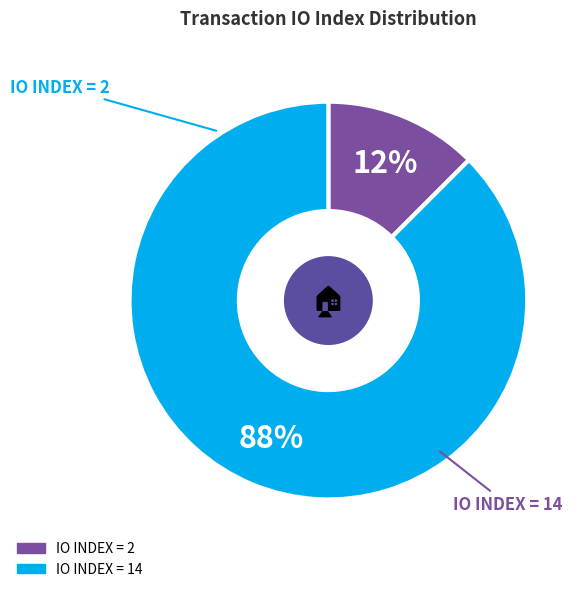

To the nearest percent, what is the average slice percentage?

50%